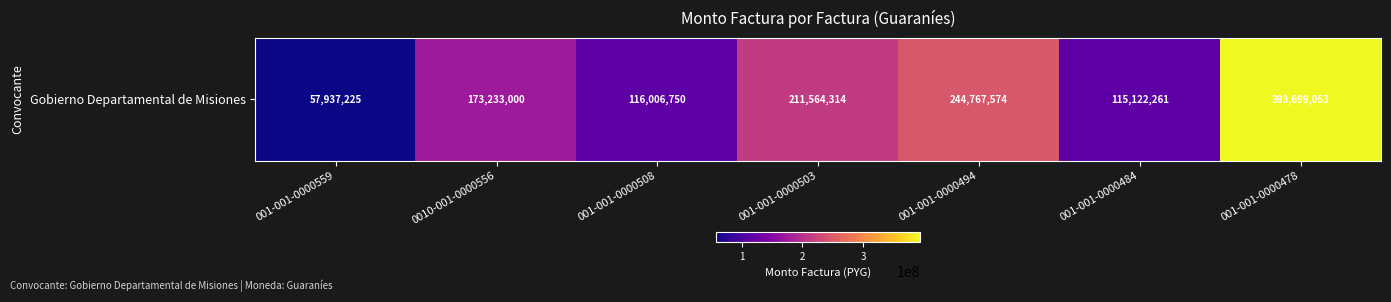

Rank the categories by value from highest to lowest.

001-001-0000478, 001-001-0000494, 001-001-0000503, 0010-001-0000556, 001-001-0000508, 001-001-0000484, 001-001-0000559